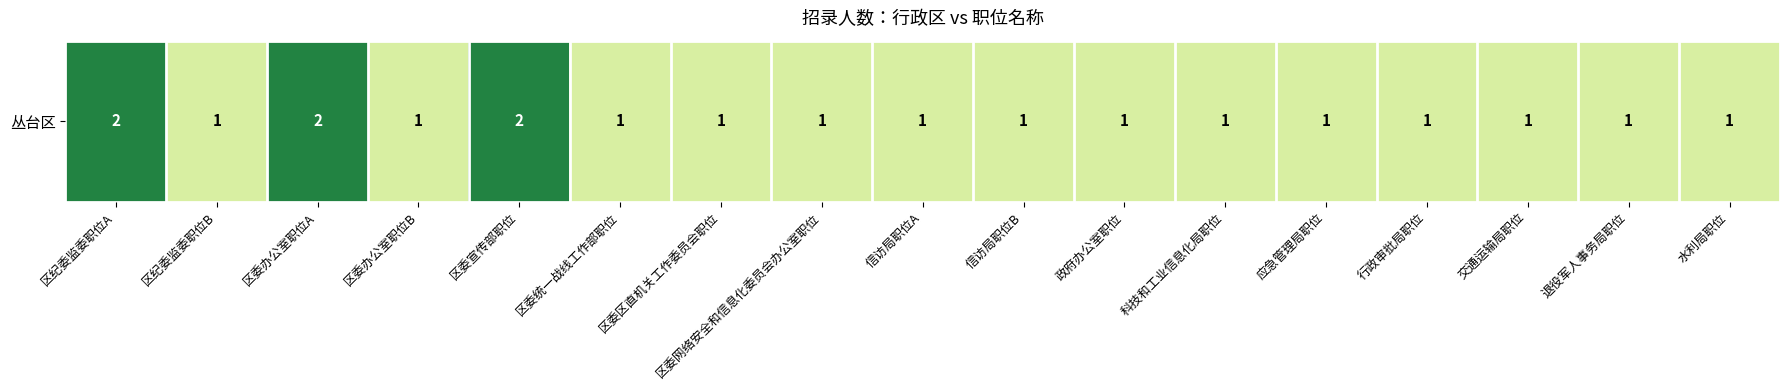

At which label is the value closest to 1?

区纪委监委职位B